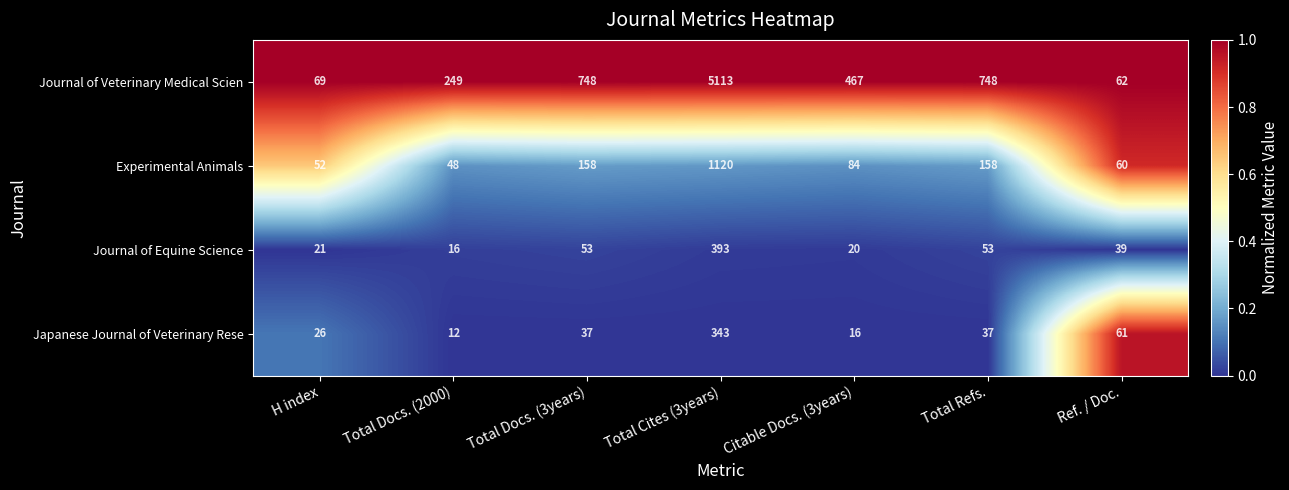

What value does the Japanese Journal of Veterinary Rese series have at Total Docs. (3years), to the nearest 10?

40